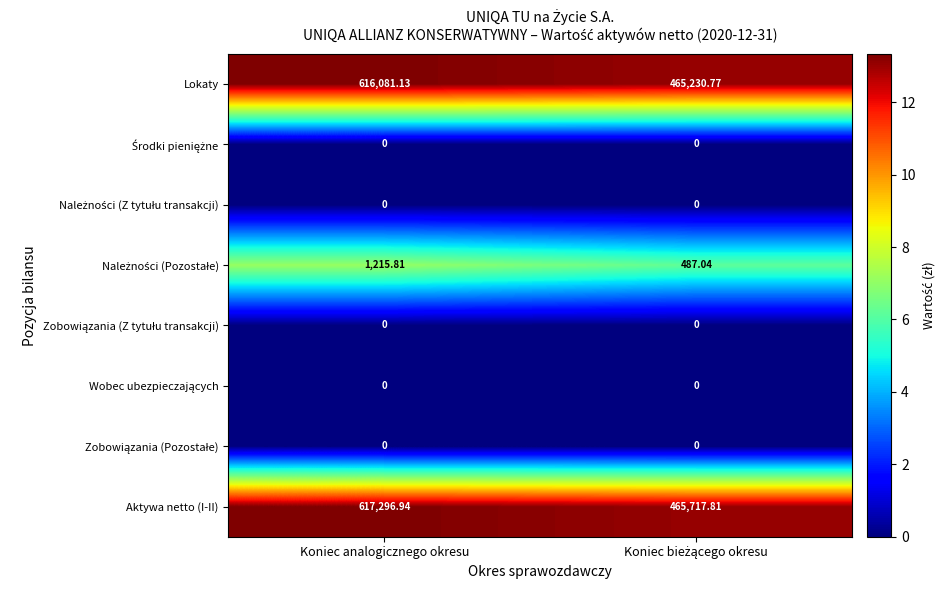

At how many categories does at least one series exceed 0?

2